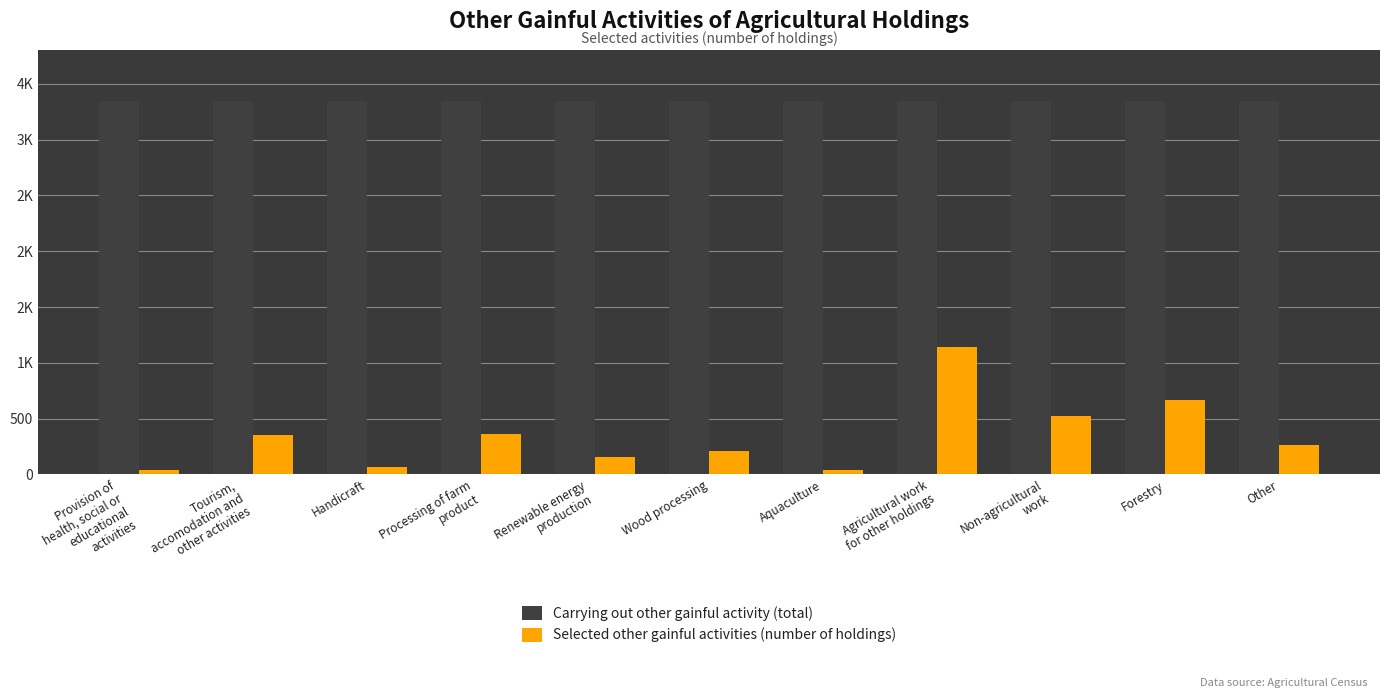

True or false: Carrying out other gainful activity (total) has a value of 3342.6 at Other.

True